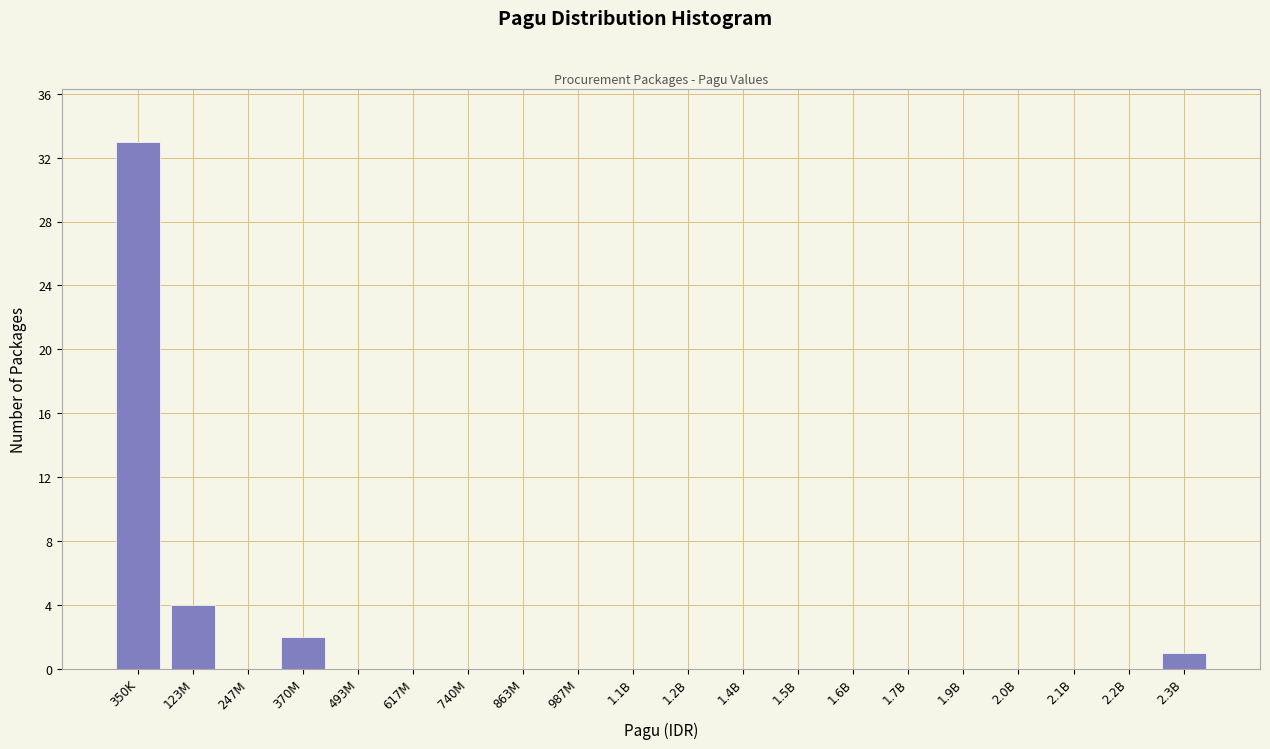

Reading left to right, transcribe all the data shown in this chart.

350K=33	123M=4	247M=0	370M=2	493M=0	617M=0	740M=0	863M=0	987M=0	1.1B=0	1.2B=0	1.4B=0	1.5B=0	1.6B=0	1.7B=0	1.9B=0	2.0B=0	2.1B=0	2.2B=0	2.3B=1